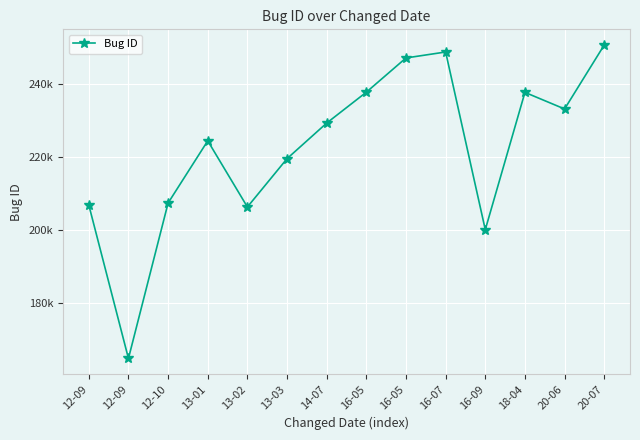

The value at 18-04 is 237759. True or false?

True